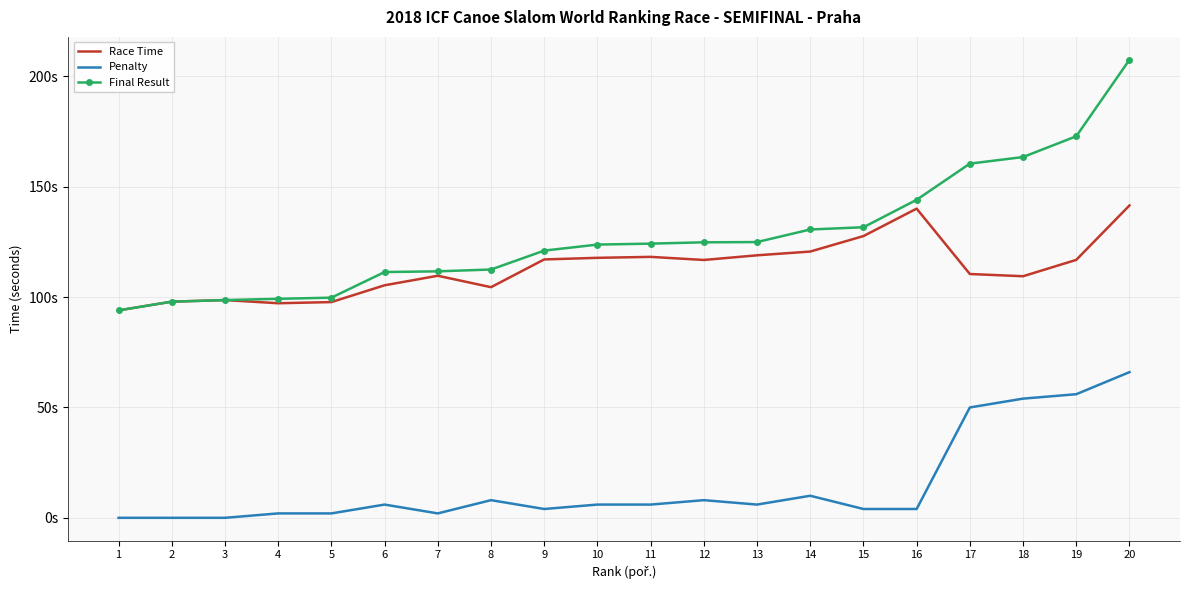

What are all the series names shown in the legend?

Race Time, Penalty, Final Result